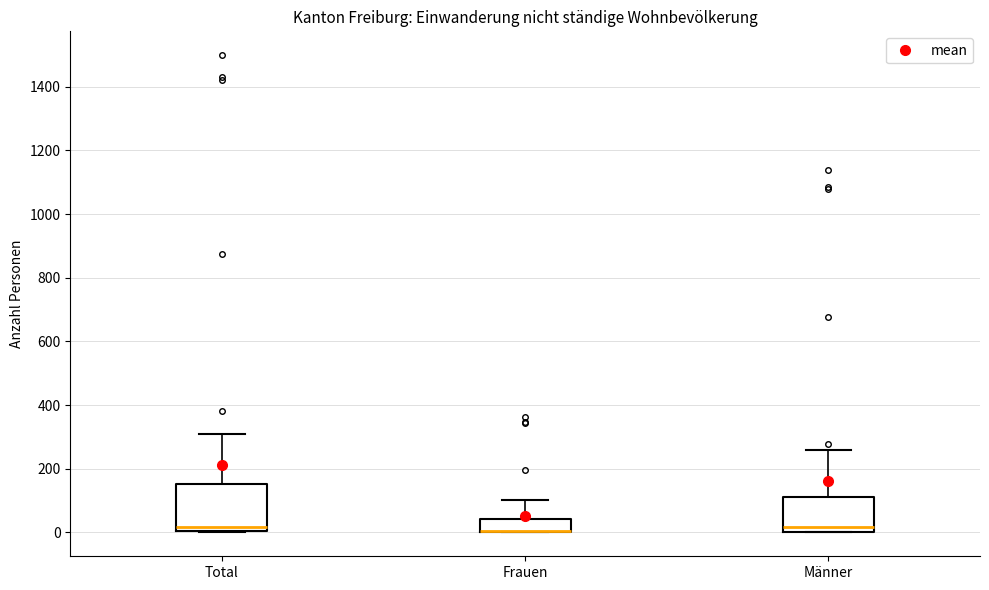

Which box is the tallest, from its lower edge to its upper edge?

Total